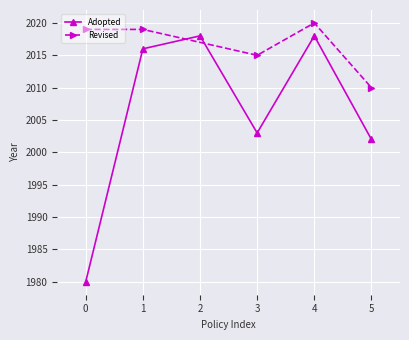

What is the minimum value shown in the chart?

1980